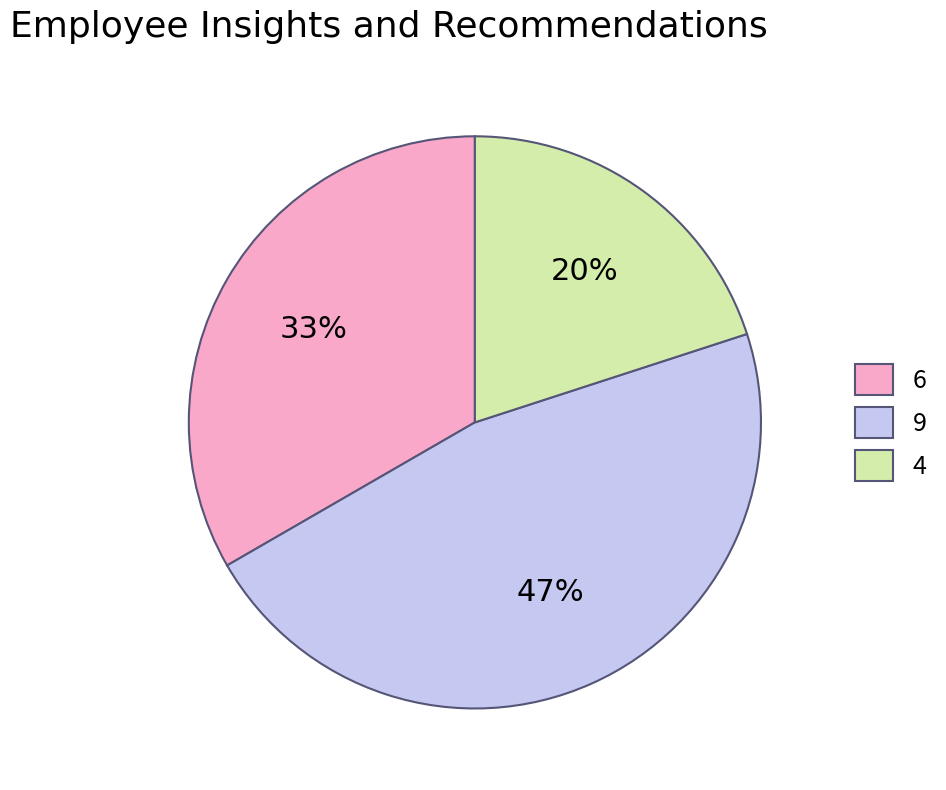

Does 6 account for over 50% of the chart?

No